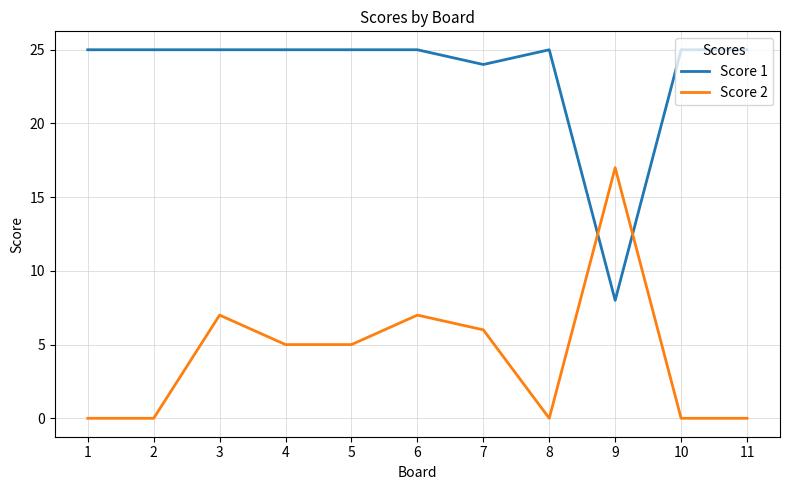

How many values in the Score 2 series are below 5?

5